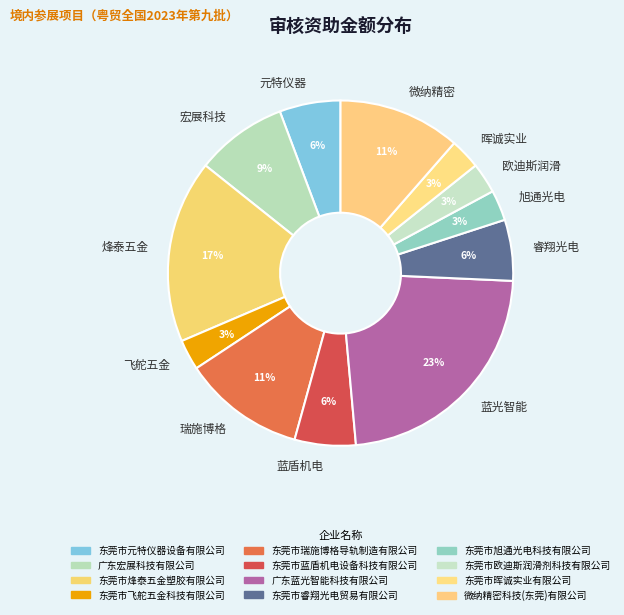

What percentage is the 蓝盾机电 slice, to the nearest percent?

6%